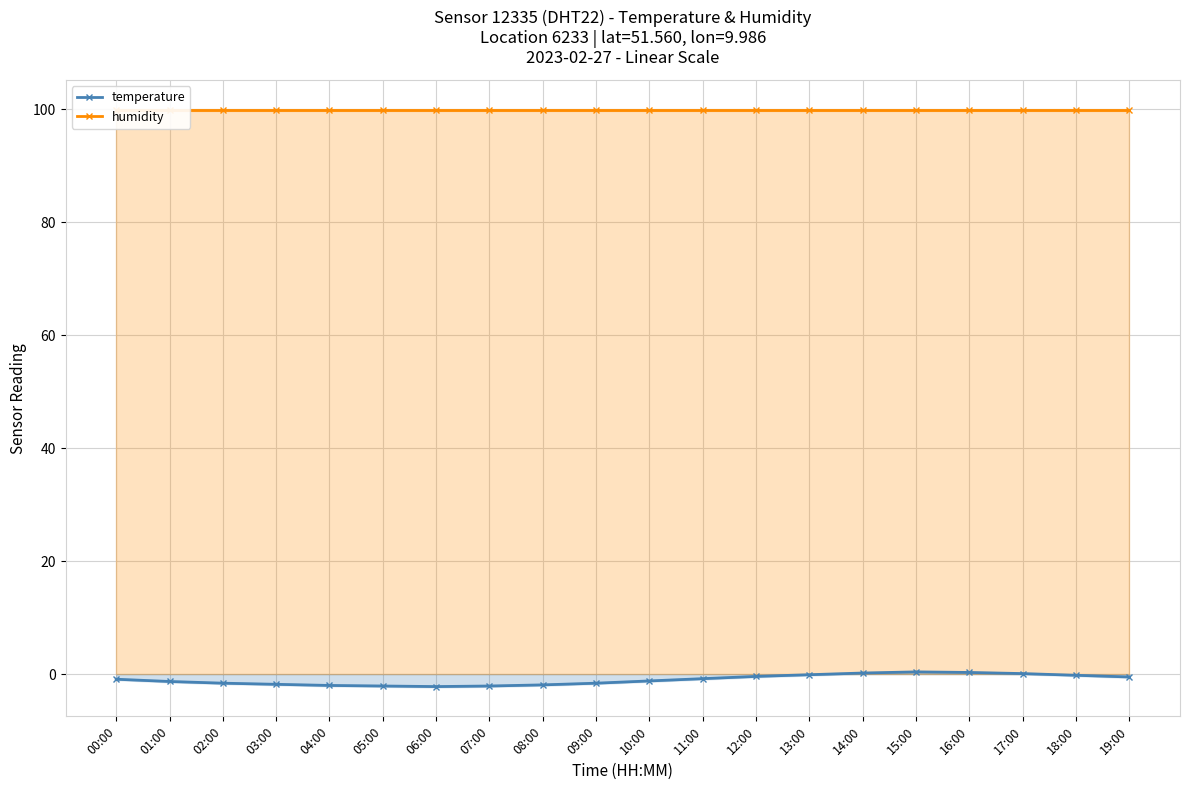

Which series has the largest total across all categories?

humidity